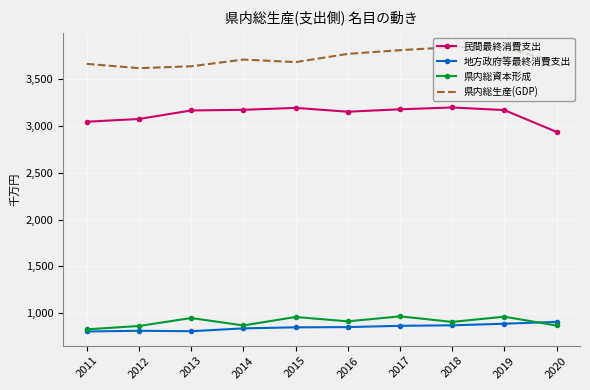

In 地方政府等最終消費支出, how many points are lower than both neighbors (excluding endpoints)?

1